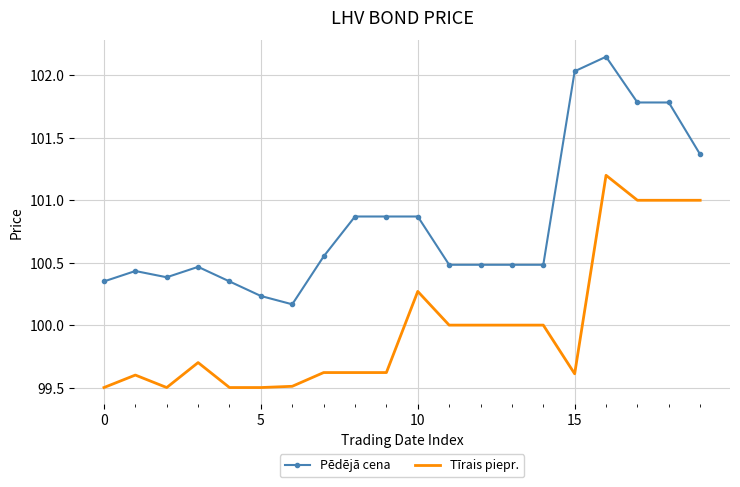

What is the difference between the maximum and minimum values in the Pēdējā cena series?

2.0